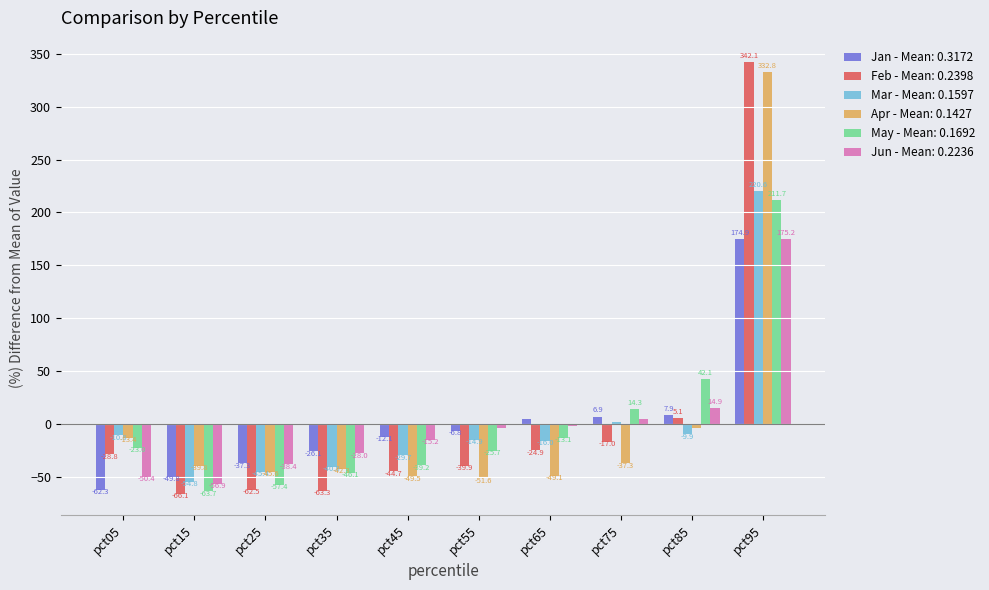

What are all the series names shown in the legend?

Jan - Mean: 0.3172, Feb - Mean: 0.2398, Mar - Mean: 0.1597, Apr - Mean: 0.1427, May - Mean: 0.1692, Jun - Mean: 0.2236